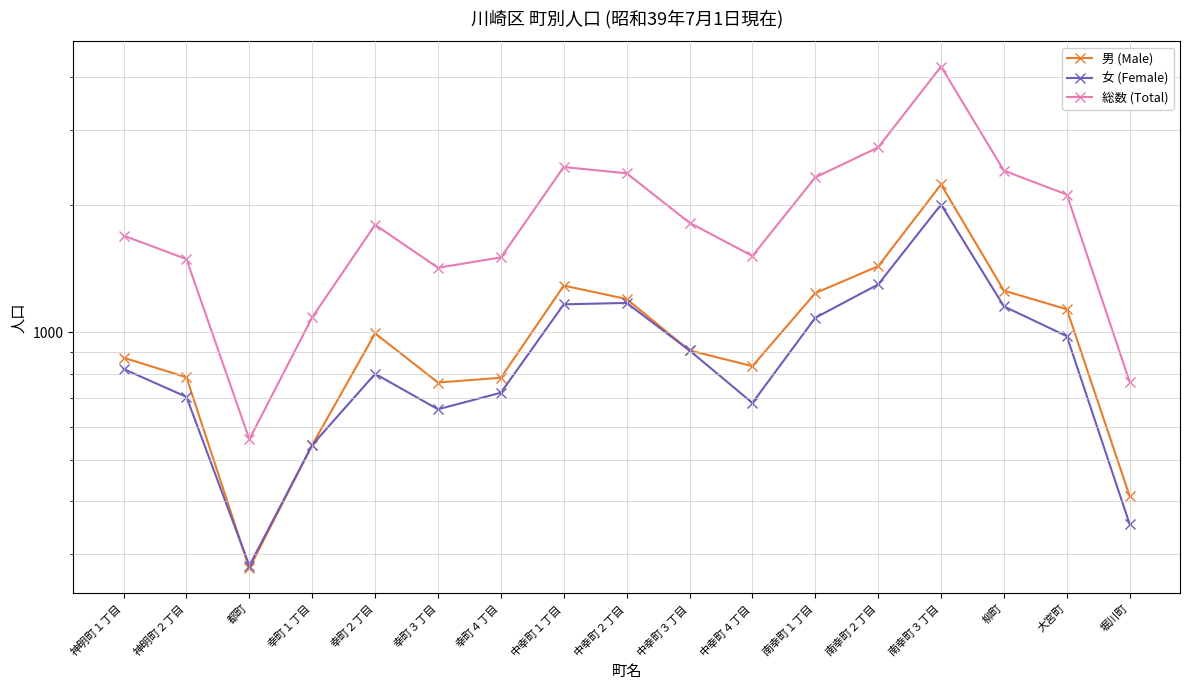

True or false: 男 (Male) has more than 1 points higher than both neighbors.

True